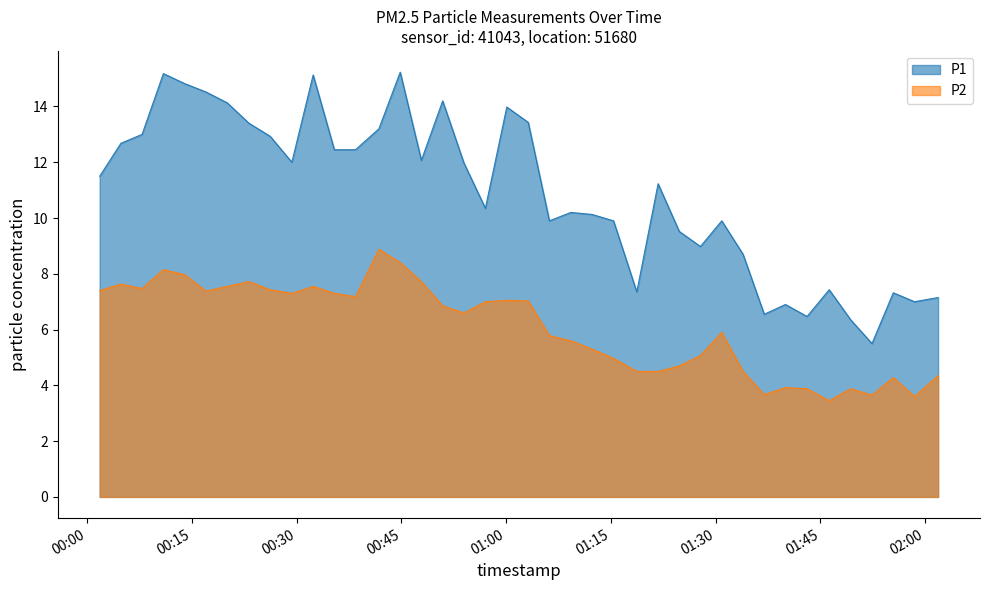

What is the total value across all series at 2023-11-18T01:24:47?

14.2